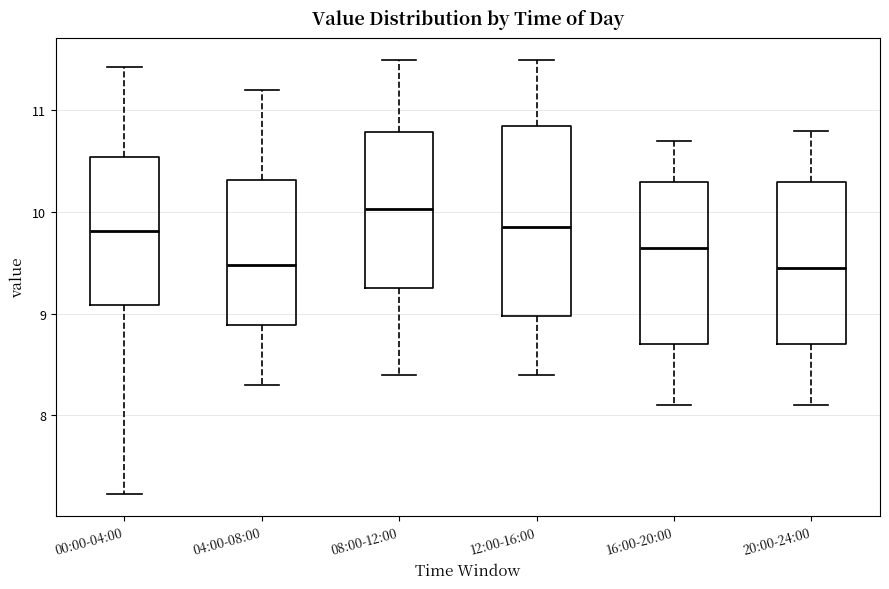

Where does the median line of the box for 08:00-12:00 sit on the y-axis? The values are not printed on the chart, so give them approximately, as read against the axis.

10.0